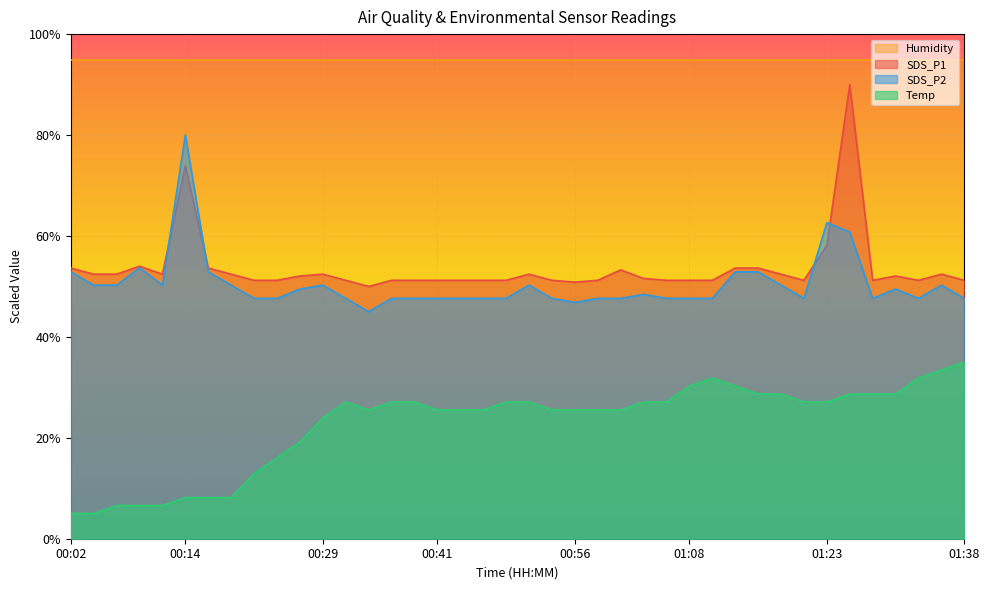

Where is the first local maximum for SDS_P1?

00:09